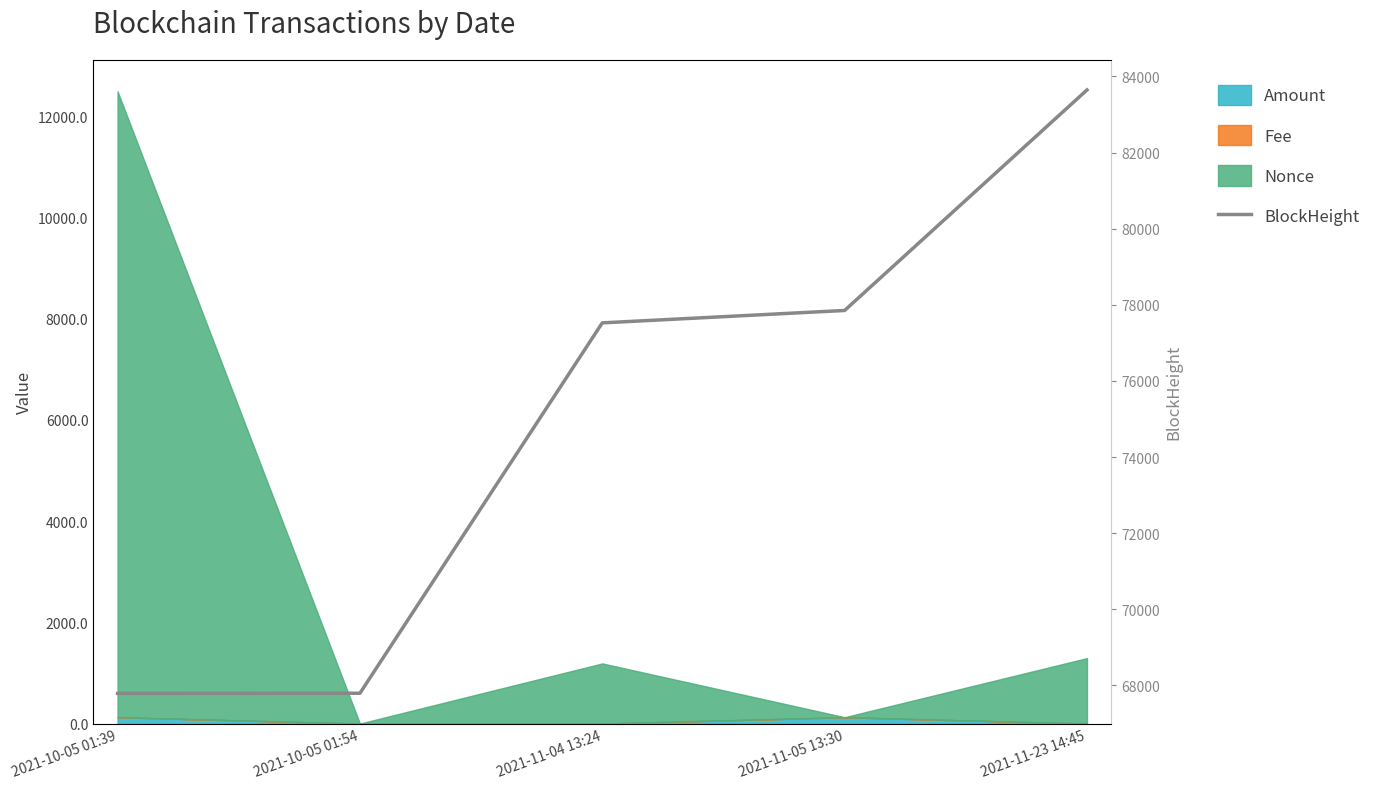

What is the difference between the maximum and minimum values?

15853